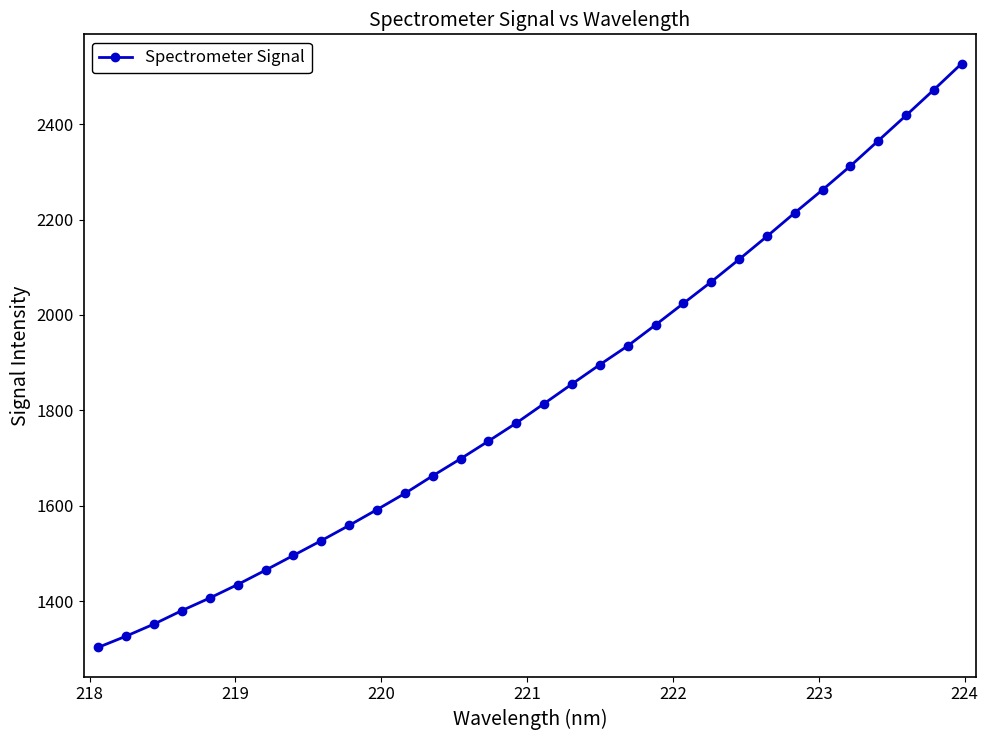

What is the difference between the maximum and minimum values?

1224.0